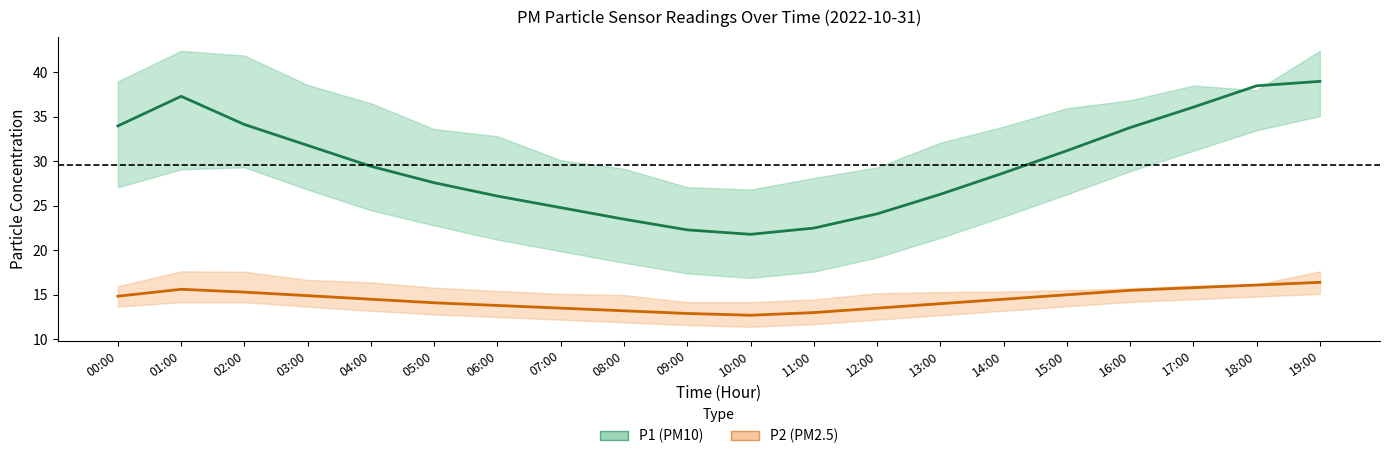

At which category does P2 (PM2.5) reach its first local valley?

10:00